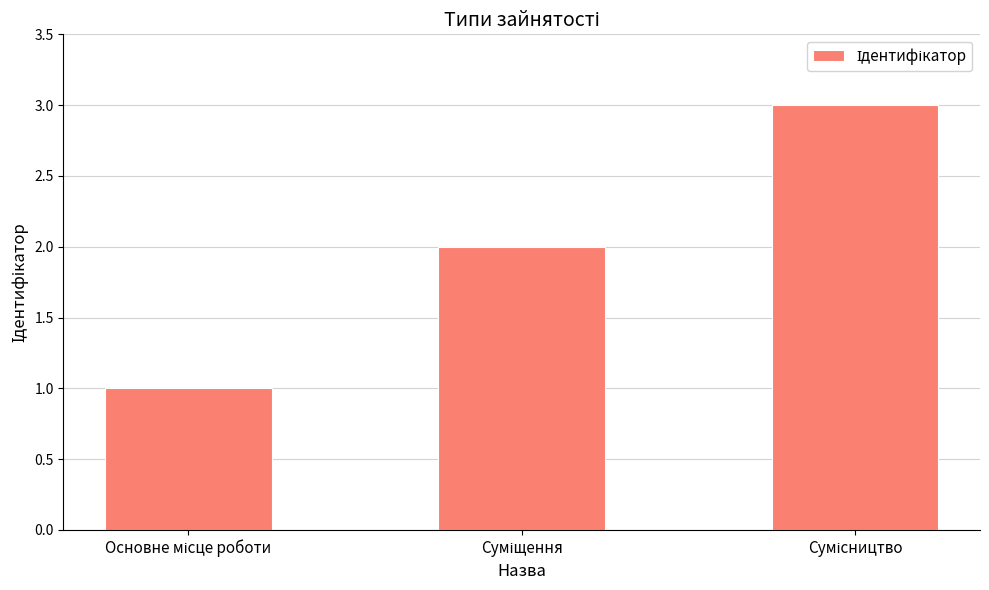

What is the difference between the maximum and second lowest values?

1